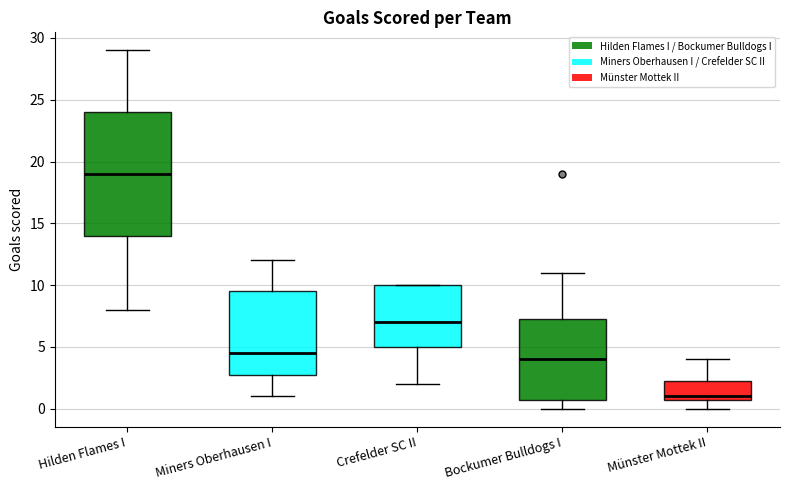

Comparing the boxes themselves (not the whiskers), which one is the tallest?

Hilden Flames I